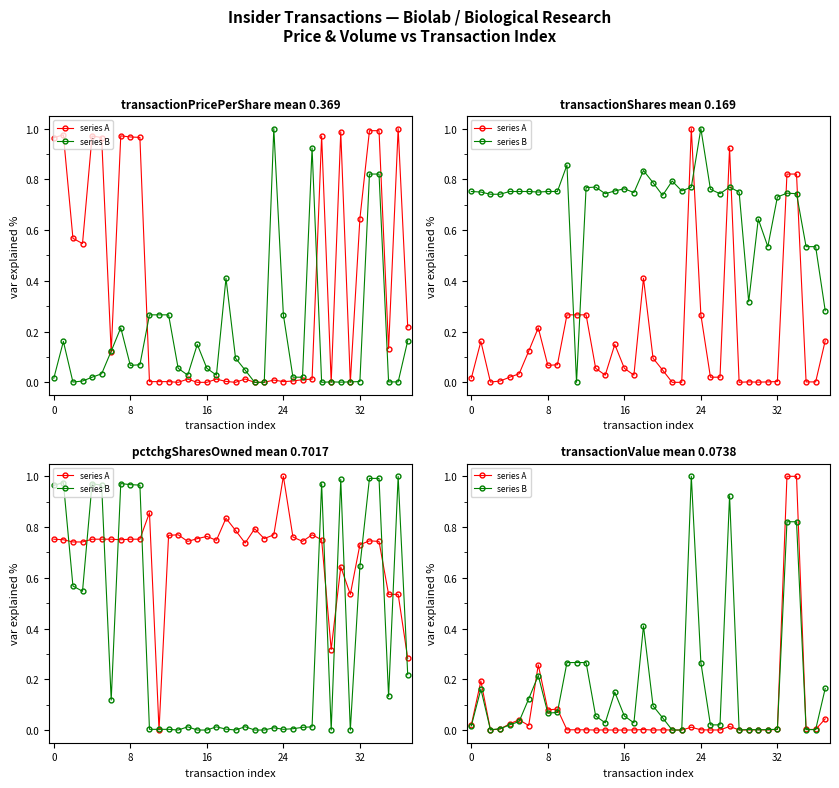

Is this an area chart (filled region under the line)?

No